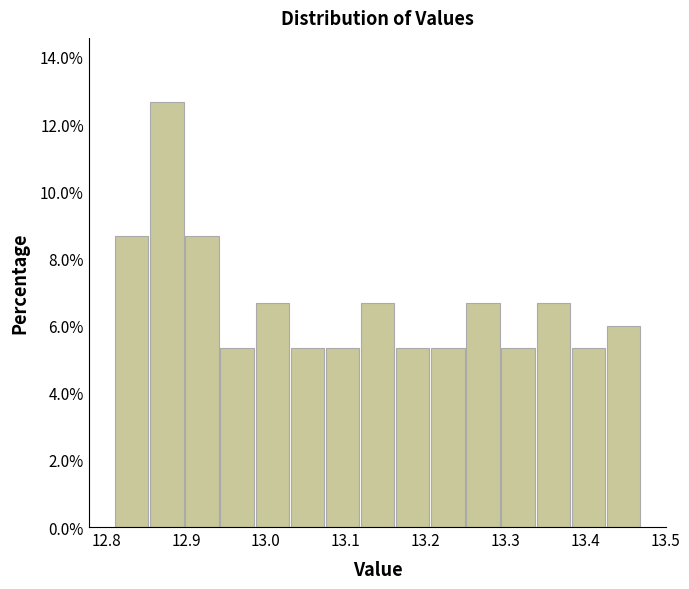

Which range on the x-axis has the tallest bar?

12.854 to 12.898